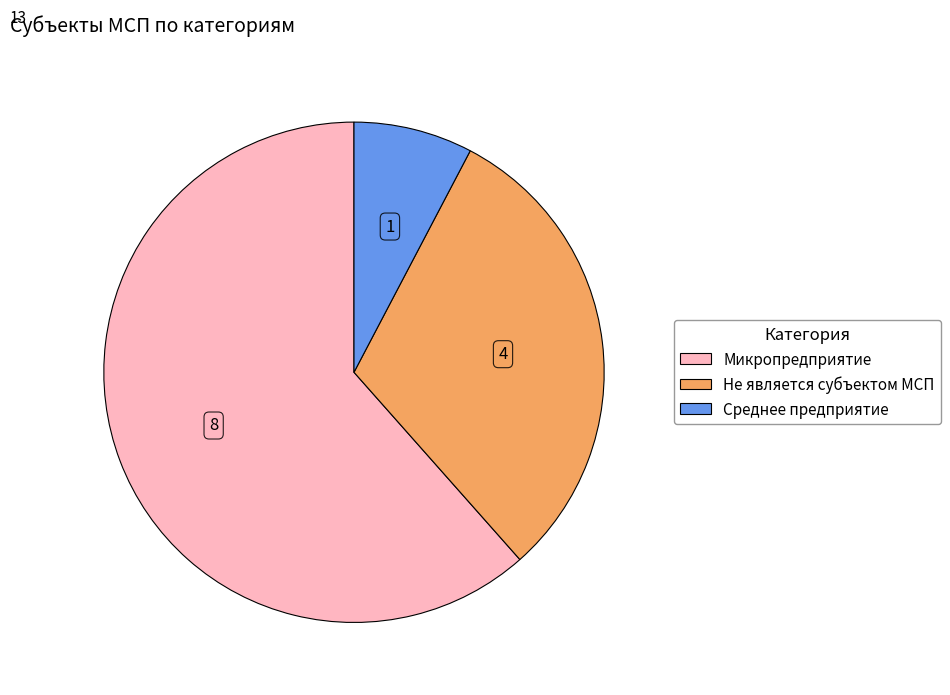

Is there any slice that represents more than half of the pie?

Yes